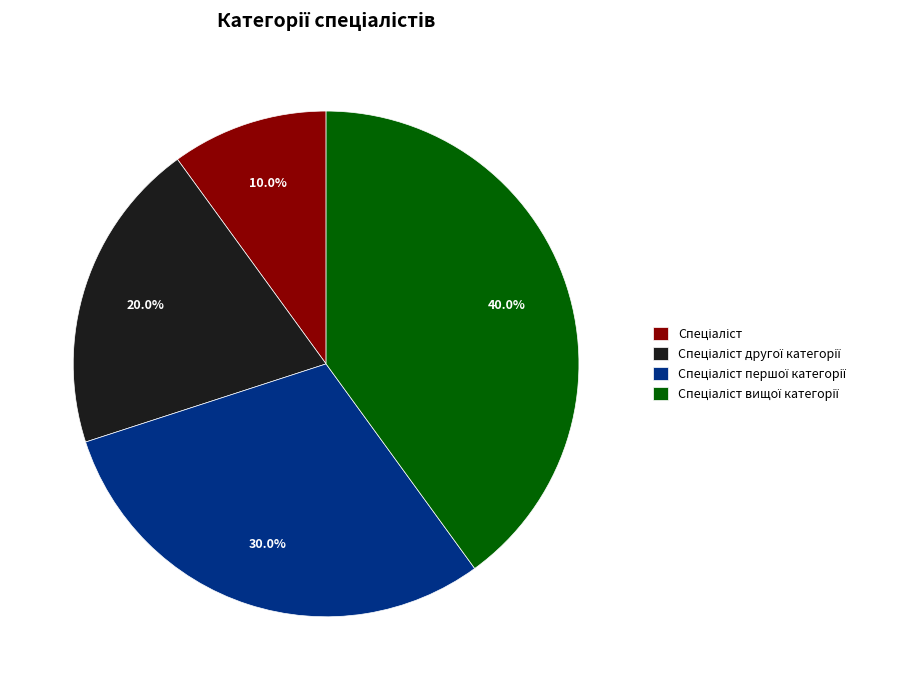

To the nearest percent, what is the difference between the largest and smallest slice percentages?

30%